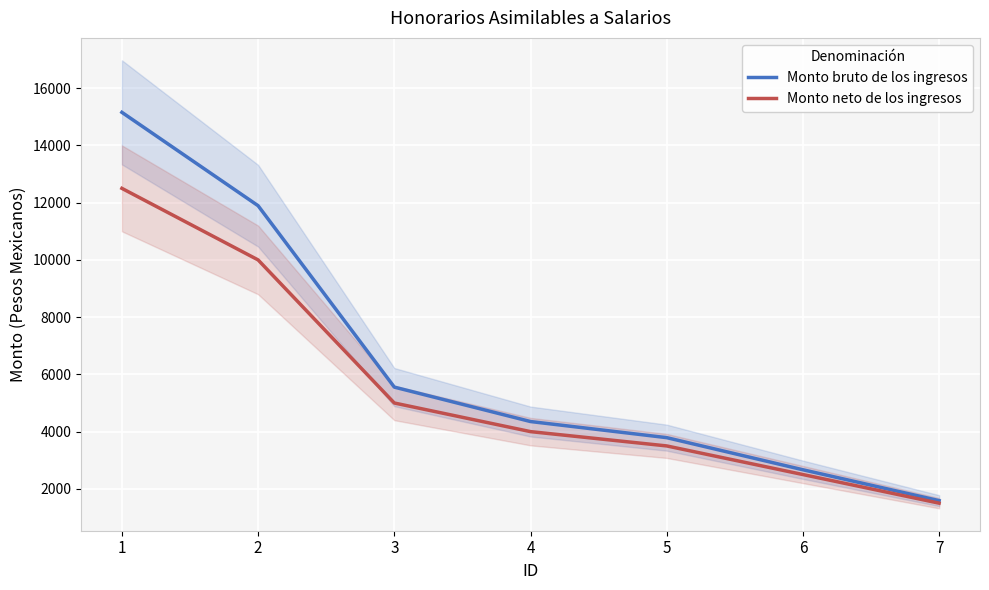

Which series has the largest range (max minus min)?

Monto bruto de los ingresos